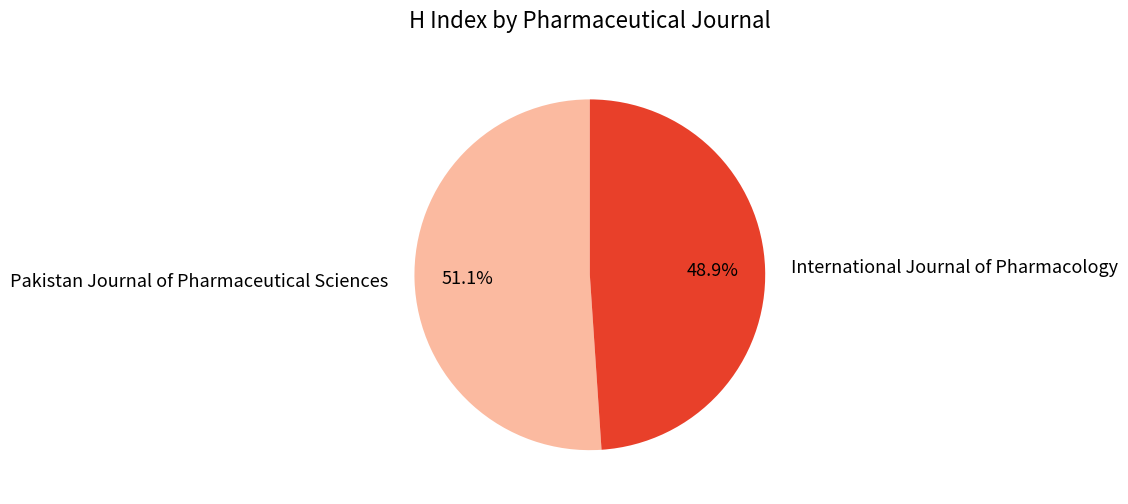

To the nearest percent, what is the average slice percentage?

50%